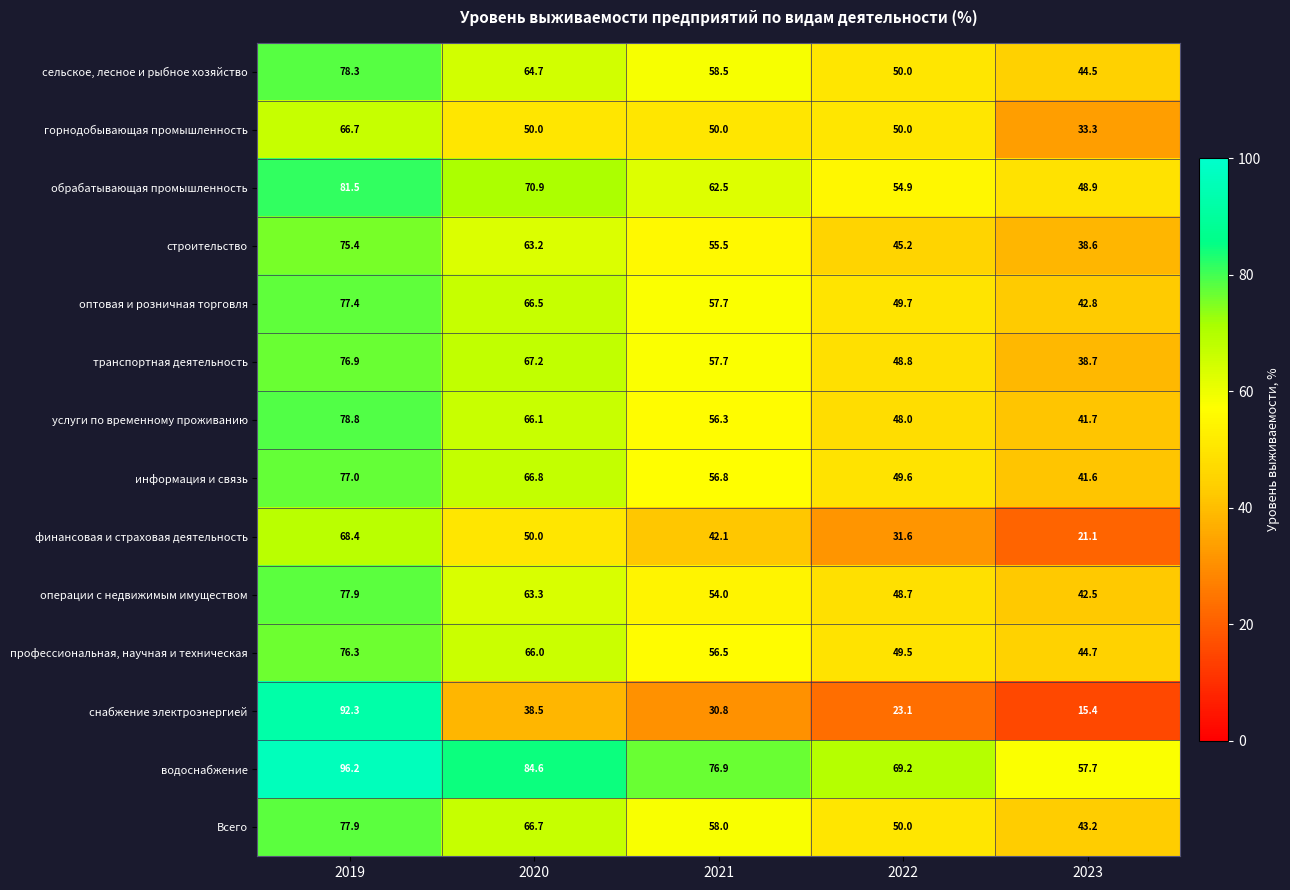

Which series has the largest total across all categories?

водоснабжение